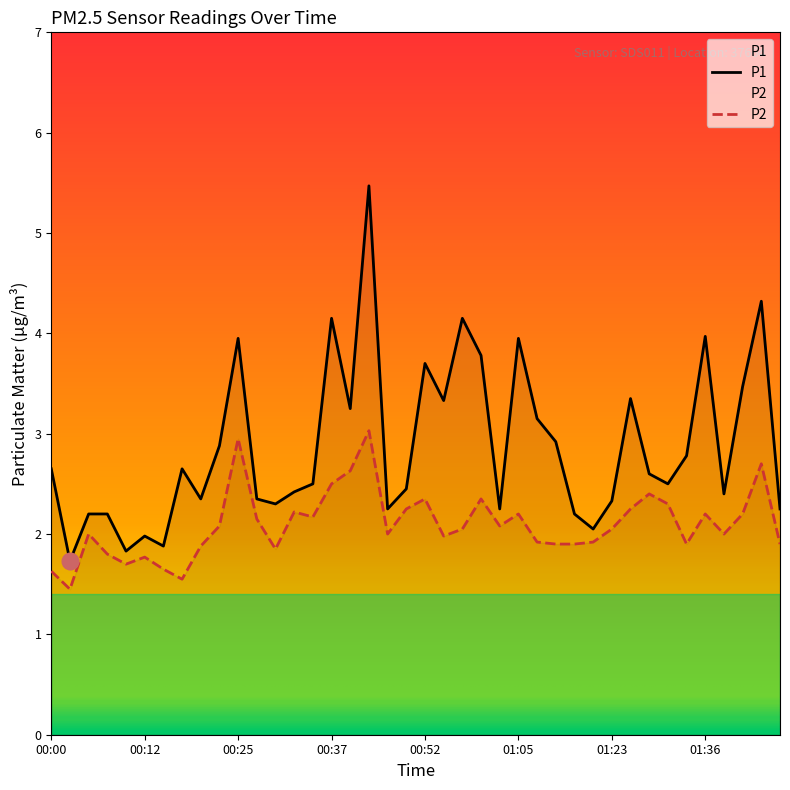

How many data points in P2 are above 2?

21